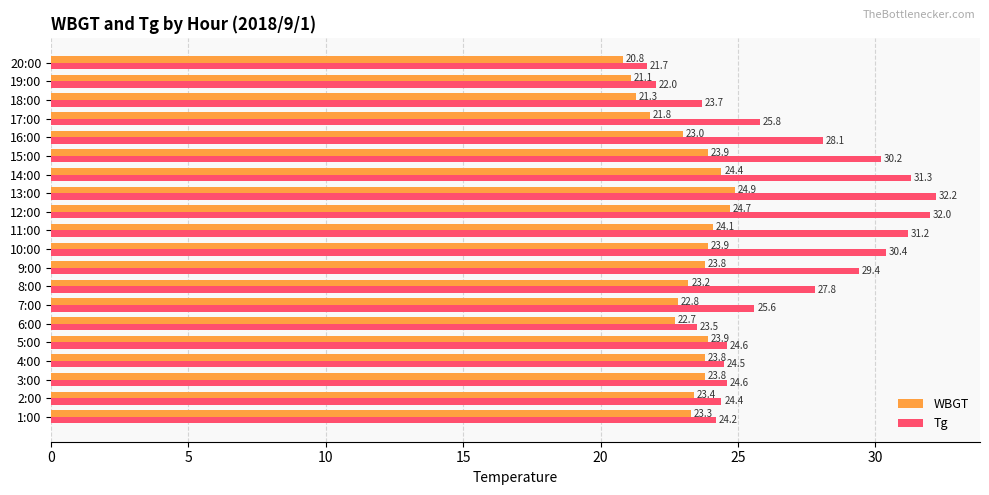

Which series has the largest total across all categories?

Tg